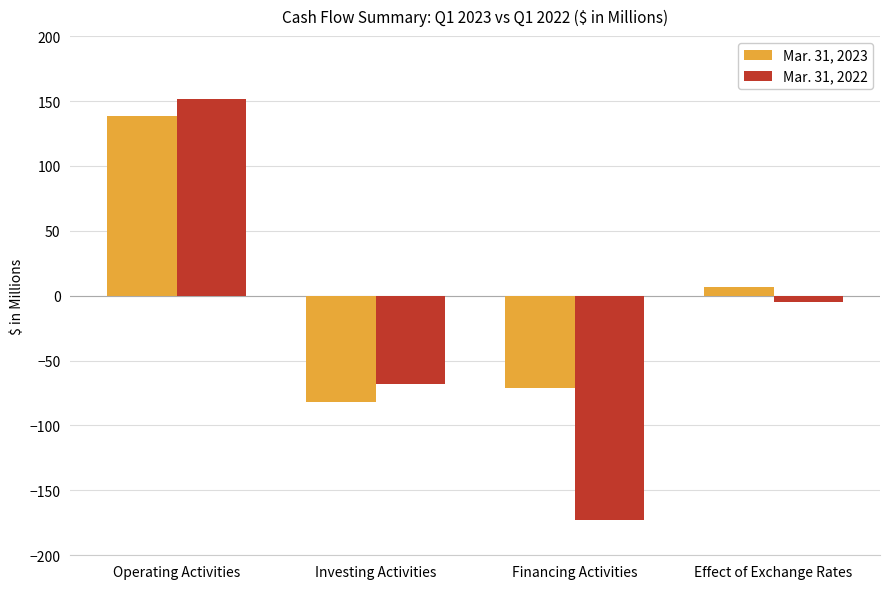

What is the label of the 1st bar from the left?

Operating Activities